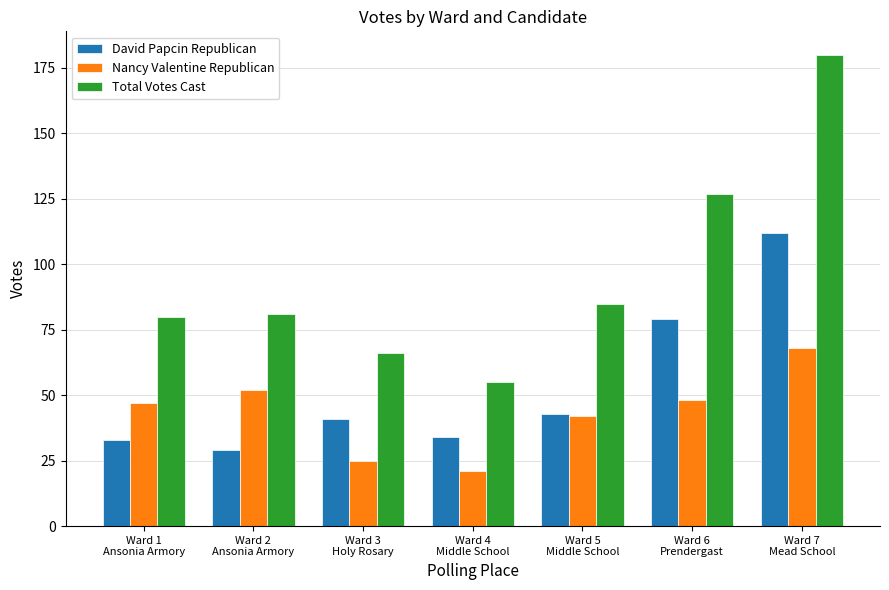

The value of Total Votes Cast at Ward 1
Ansonia Armory is 80. True or false?

True